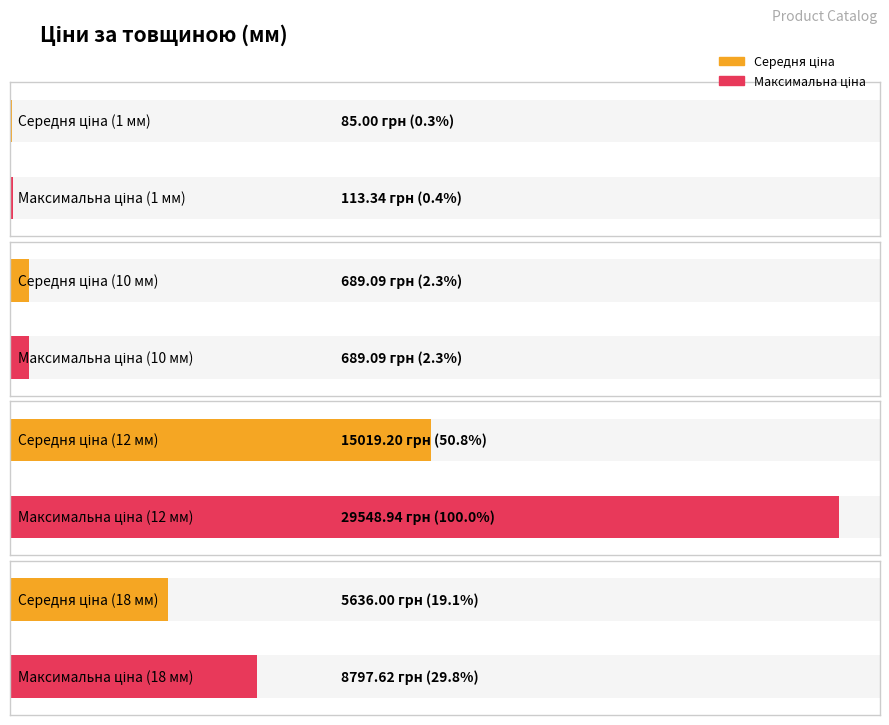

How many data points in Максимальна ціна are above 8797?

2